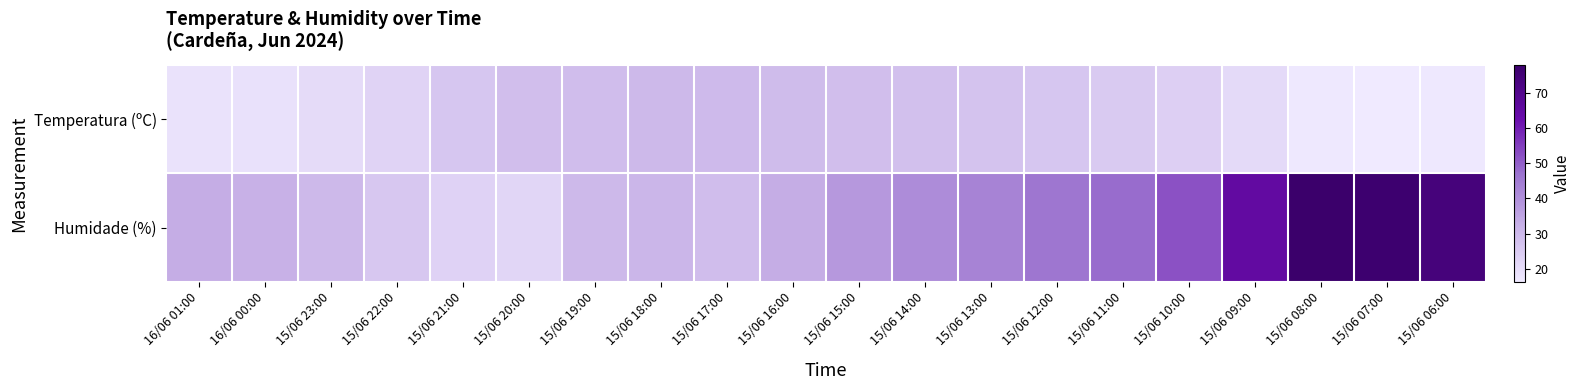

At which category is the sum across all series the highest?

15/06 08:00